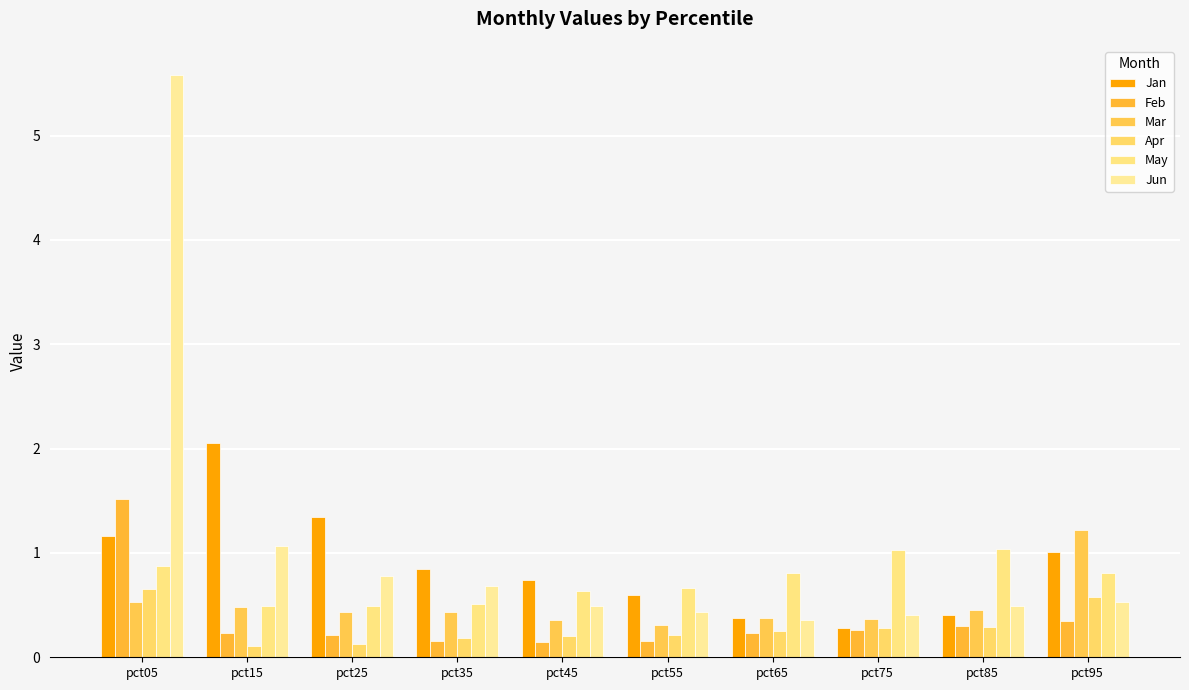

At which category is the sum across all series the highest?

pct05